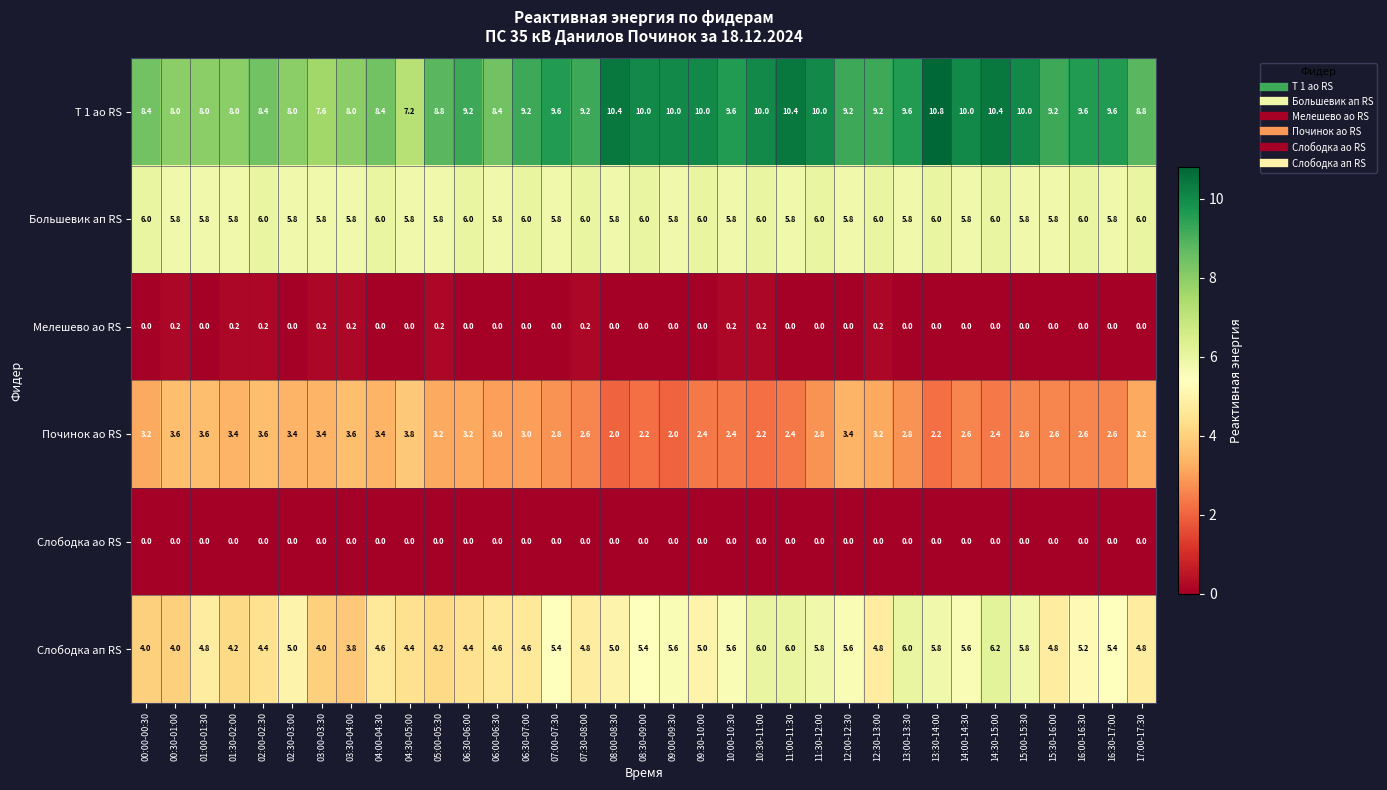

What is the maximum value for Большевик ап RS?

6.0